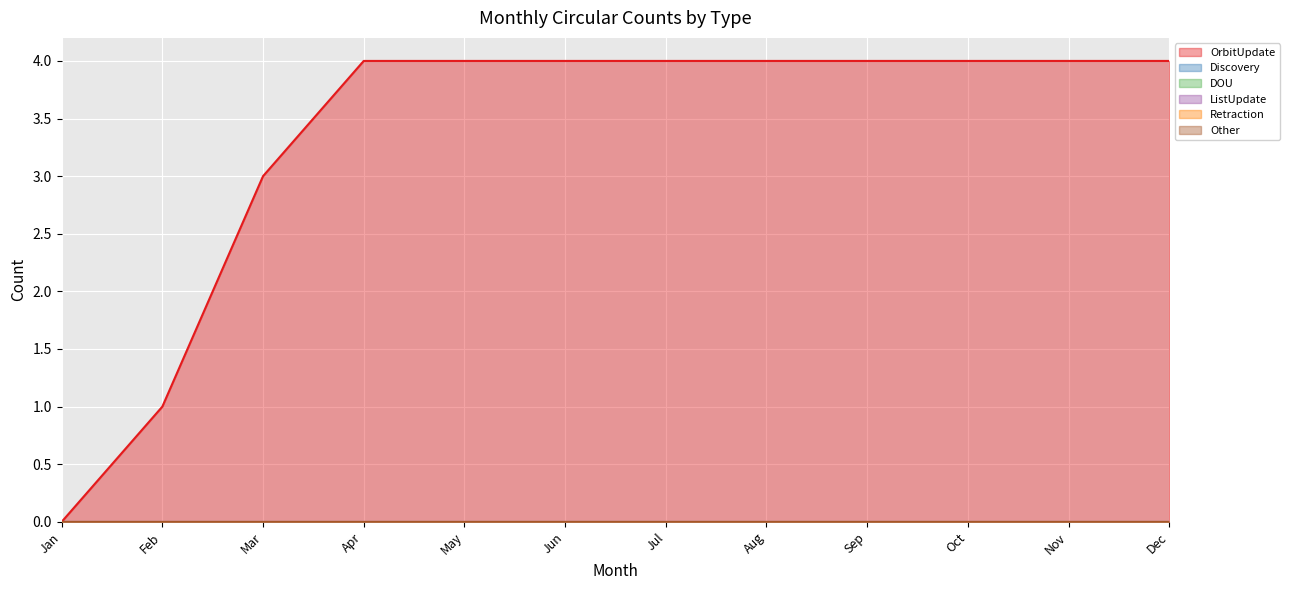

True or false: Other has more than 2 interior local peaks.

False